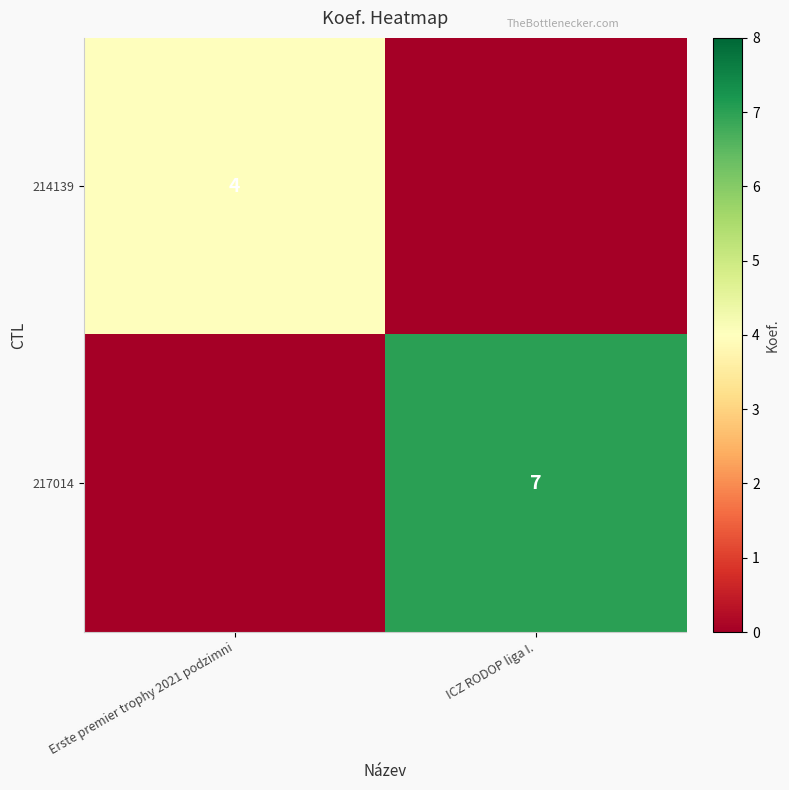

Is it true that 214139 equals 4 at Erste premier trophy 2021 podzimni?

True